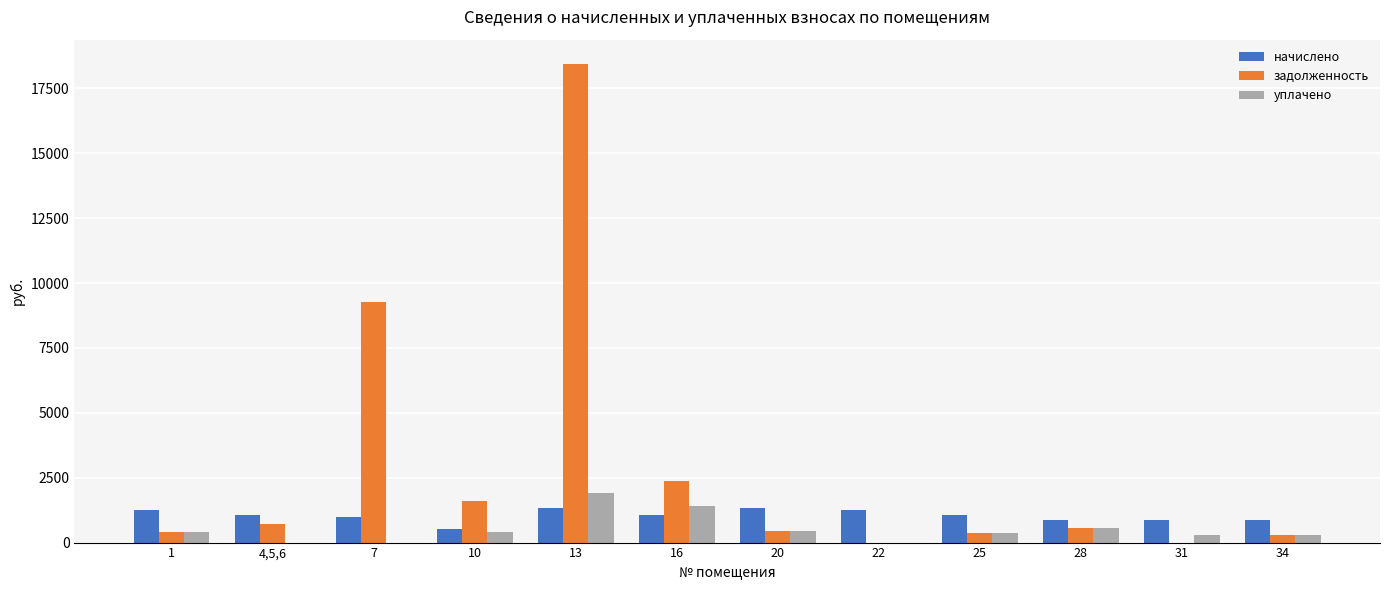

What is the maximum value for начислено?

1331.9